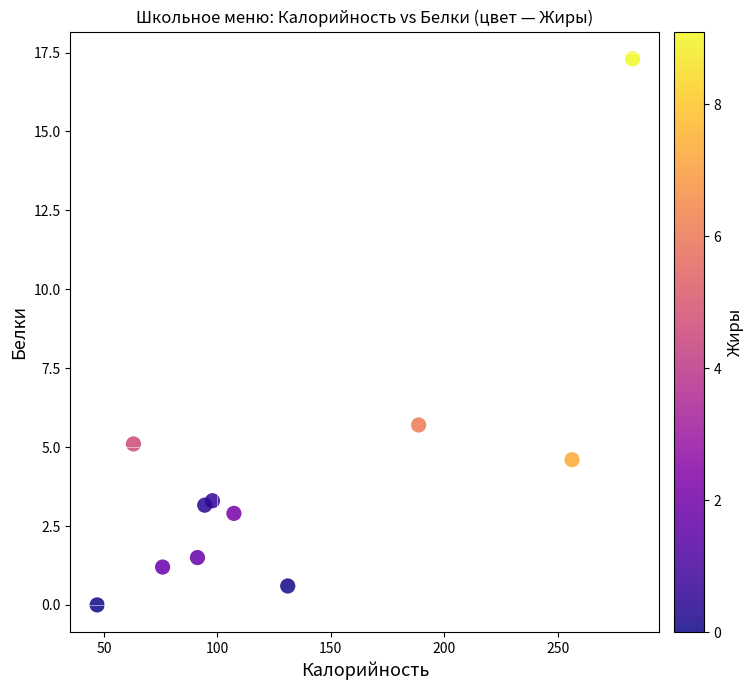

What is the average X value?

130.5